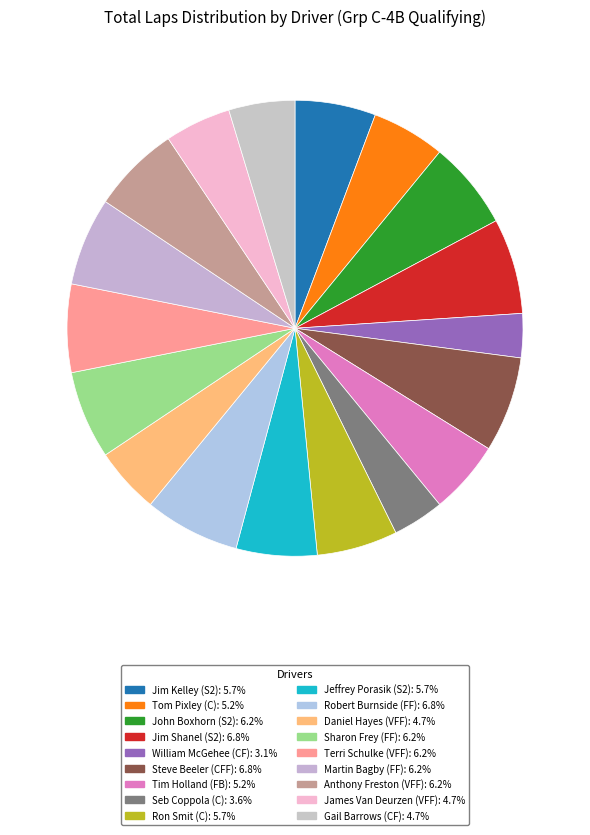

How many slices are in this pie chart?

18